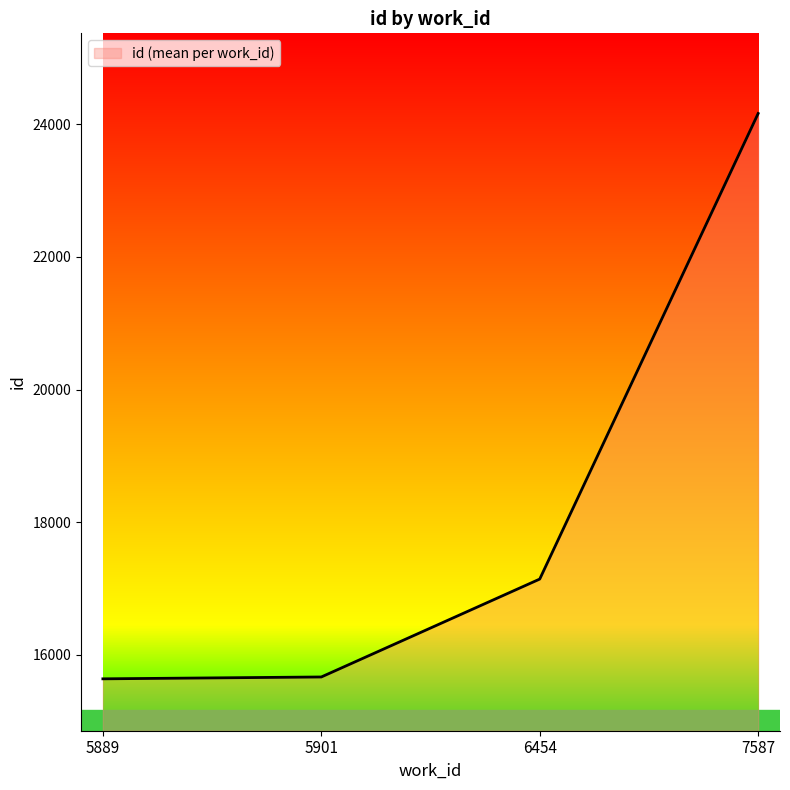

Does the chart display data point markers on the line(s)?

No